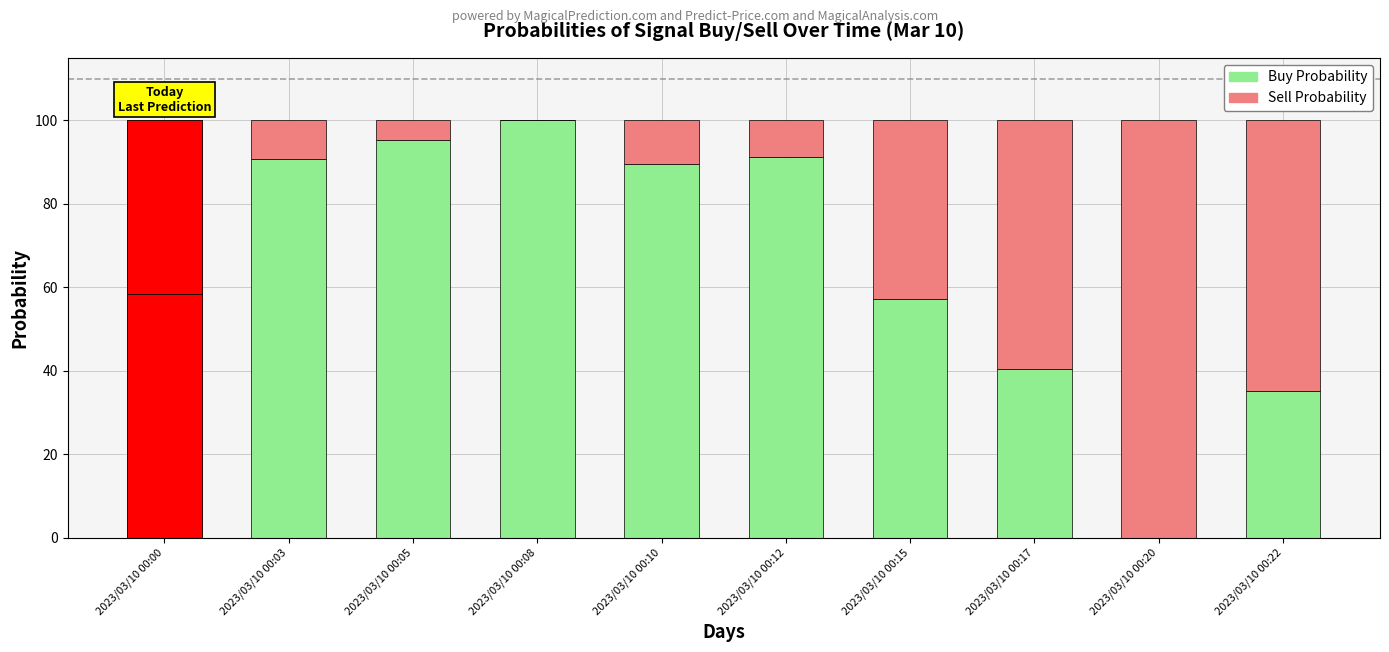

Count the number of data series in this chart.

2